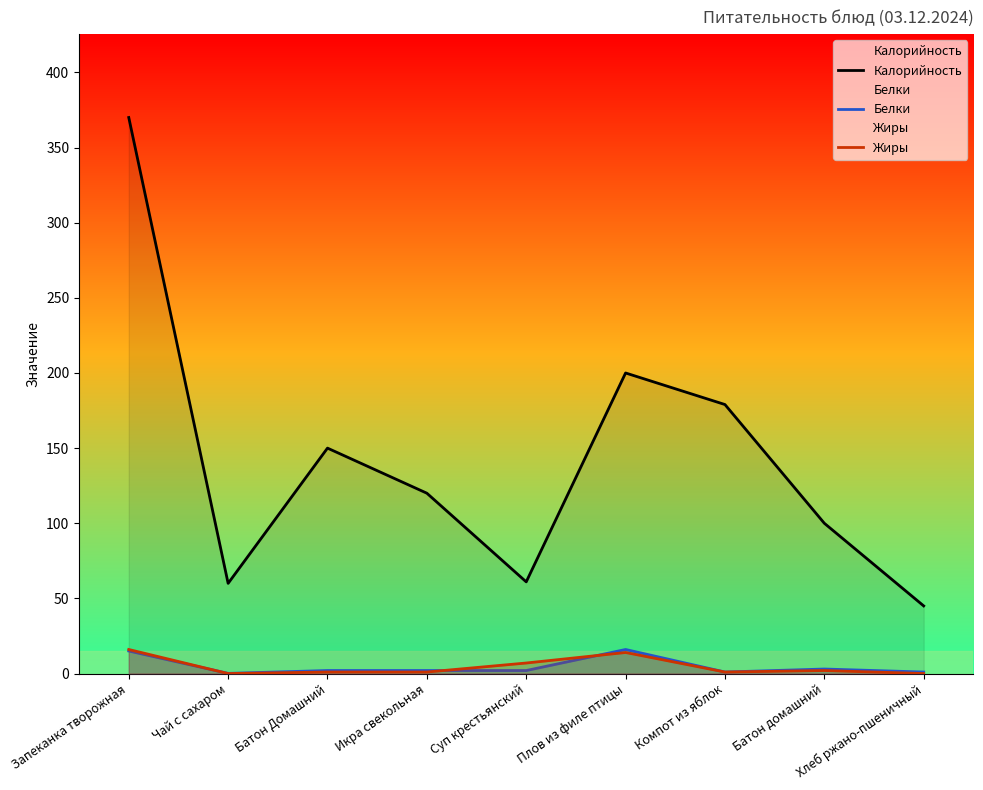

The value of Жиры at Суп крестьянский is 4.6. True or false?

False